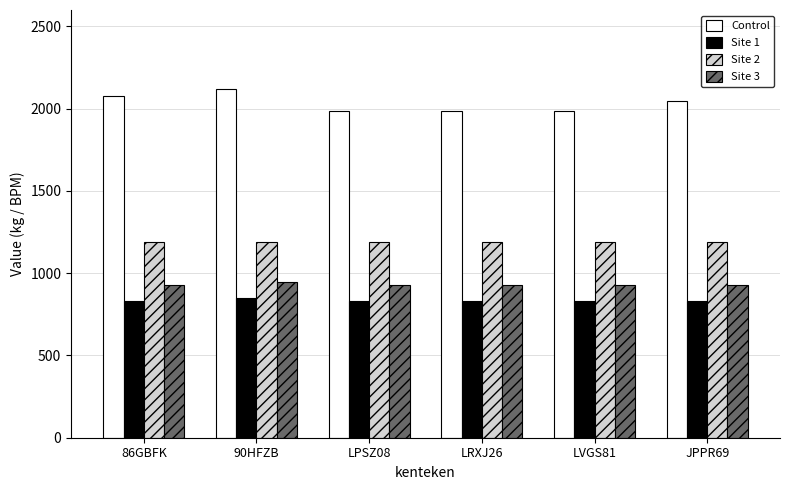

What is the total value across all series at 90HFZB?

5106